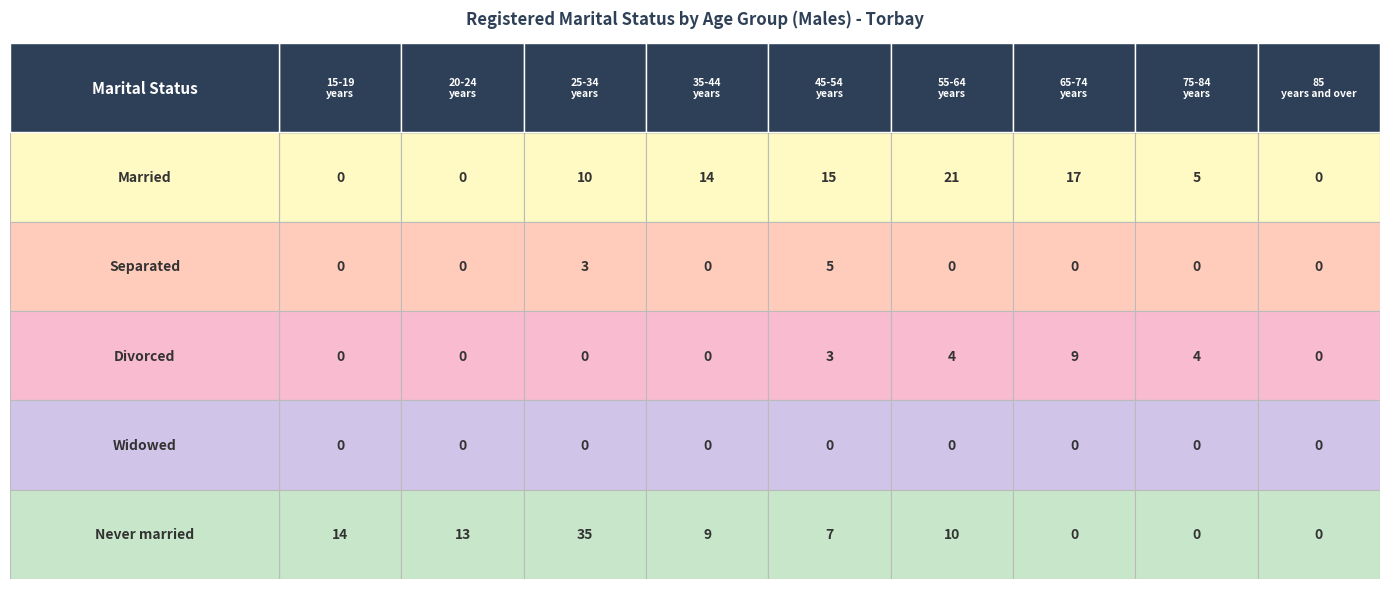

Rank the series at 25-34 years from lowest to highest value.

Divorced, Widowed, Separated, Married, Never married